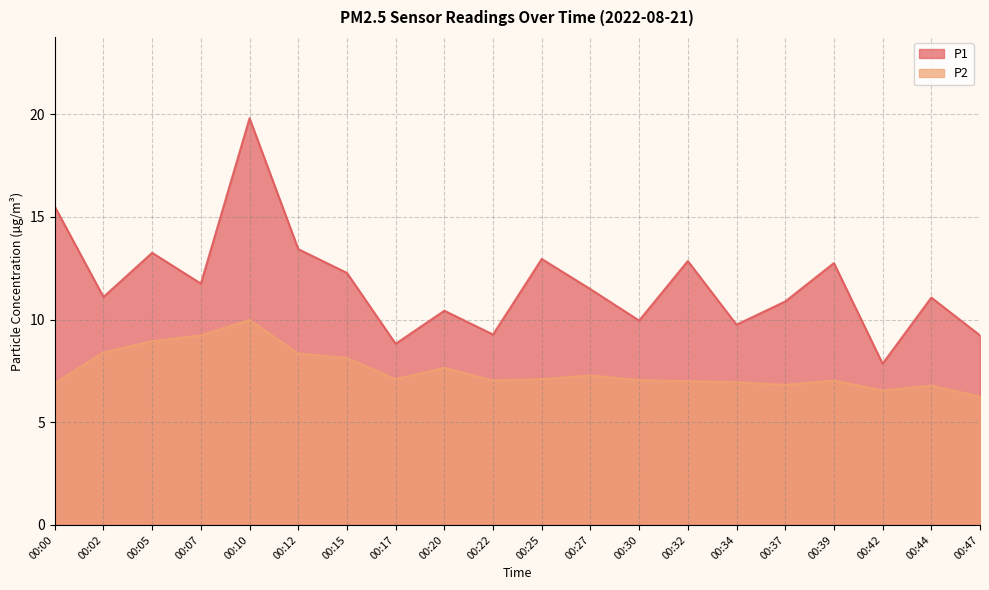

At which category is the sum across all series the highest?

00:10